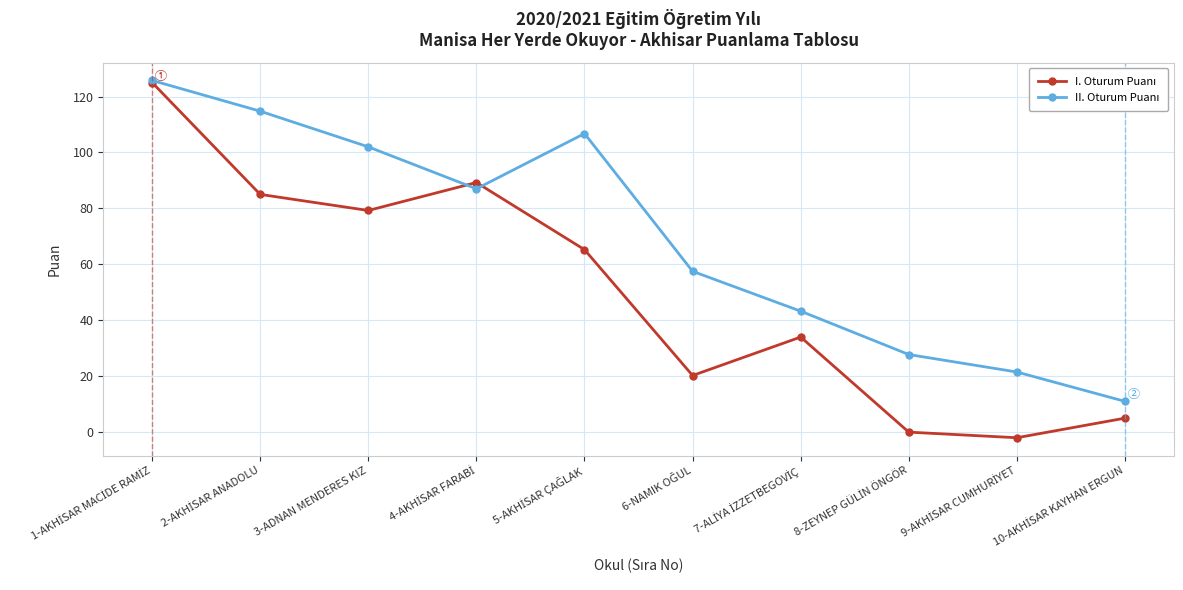

At how many categories does at least one series exceed 60?

5